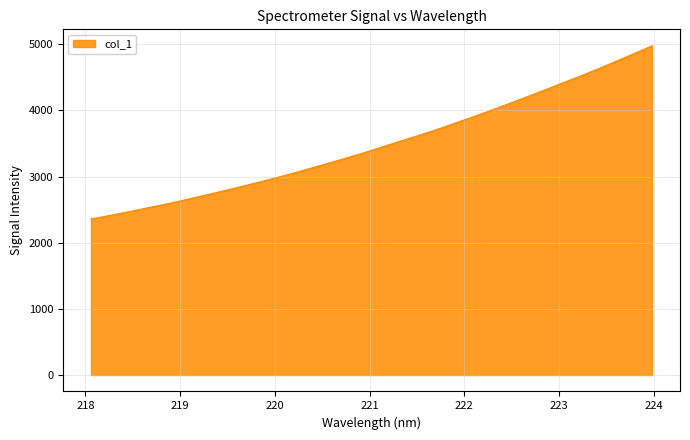

What is the minimum value shown in the chart?

2358.3